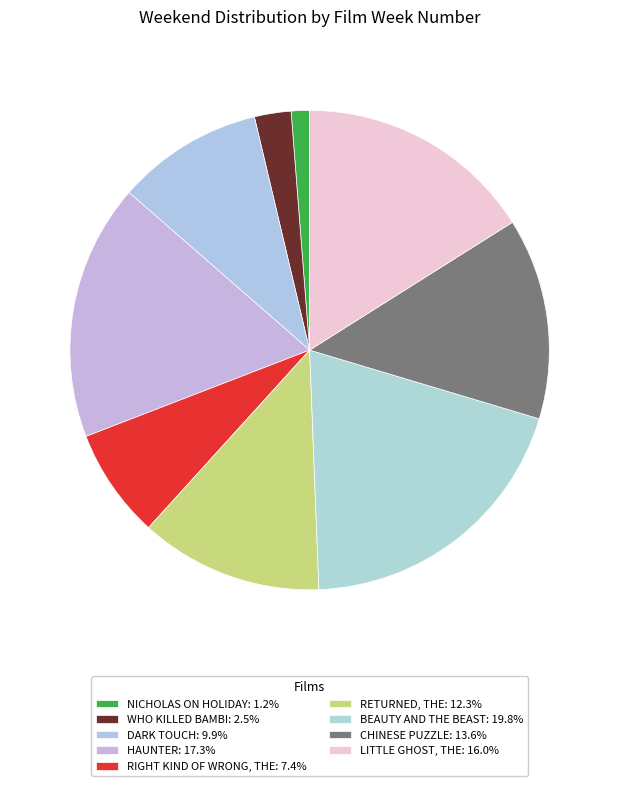

Rank the categories by value from lowest to highest.

NICHOLAS ON HOLIDAY, WHO KILLED BAMBI, RIGHT KIND OF WRONG, THE, DARK TOUCH, RETURNED, THE, CHINESE PUZZLE, LITTLE GHOST, THE, HAUNTER, BEAUTY AND THE BEAST